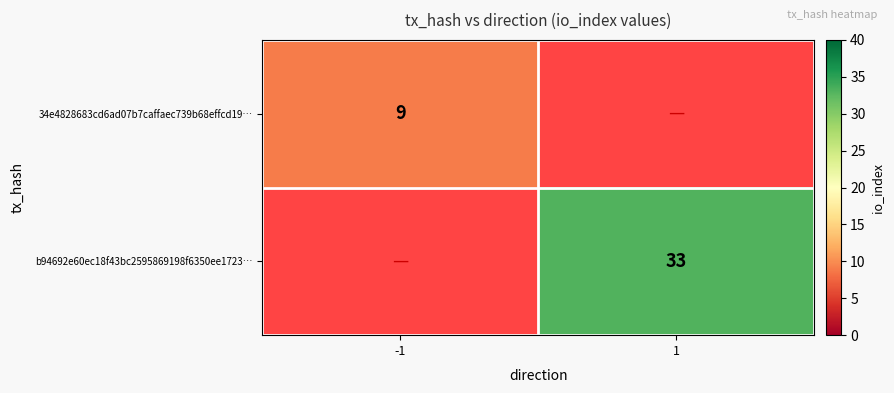

The value of 34e4828683cd6ad07b7caffaec739b68effcd19… at -1 is 9. True or false?

True